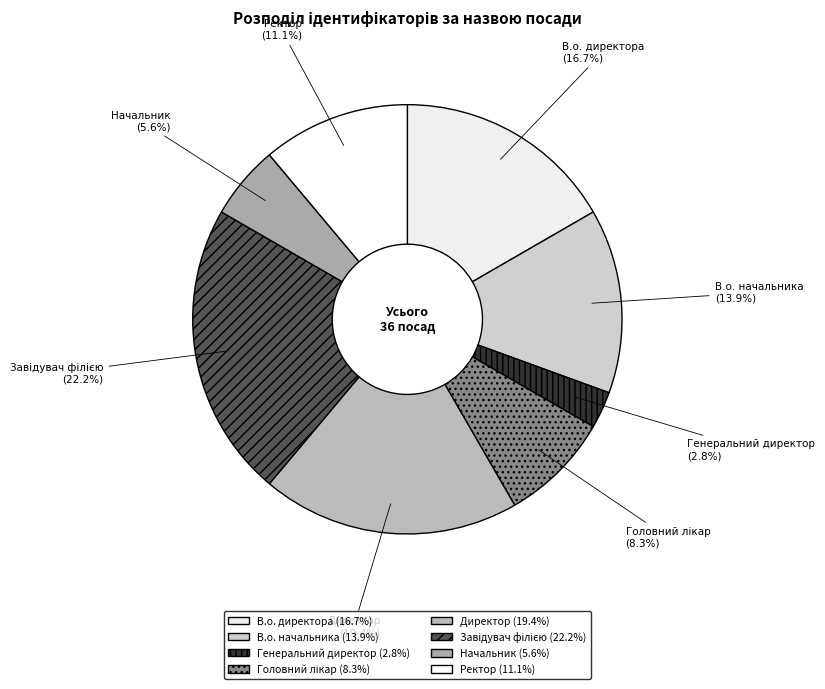

What portion of the pie excludes Директор?

80.6%